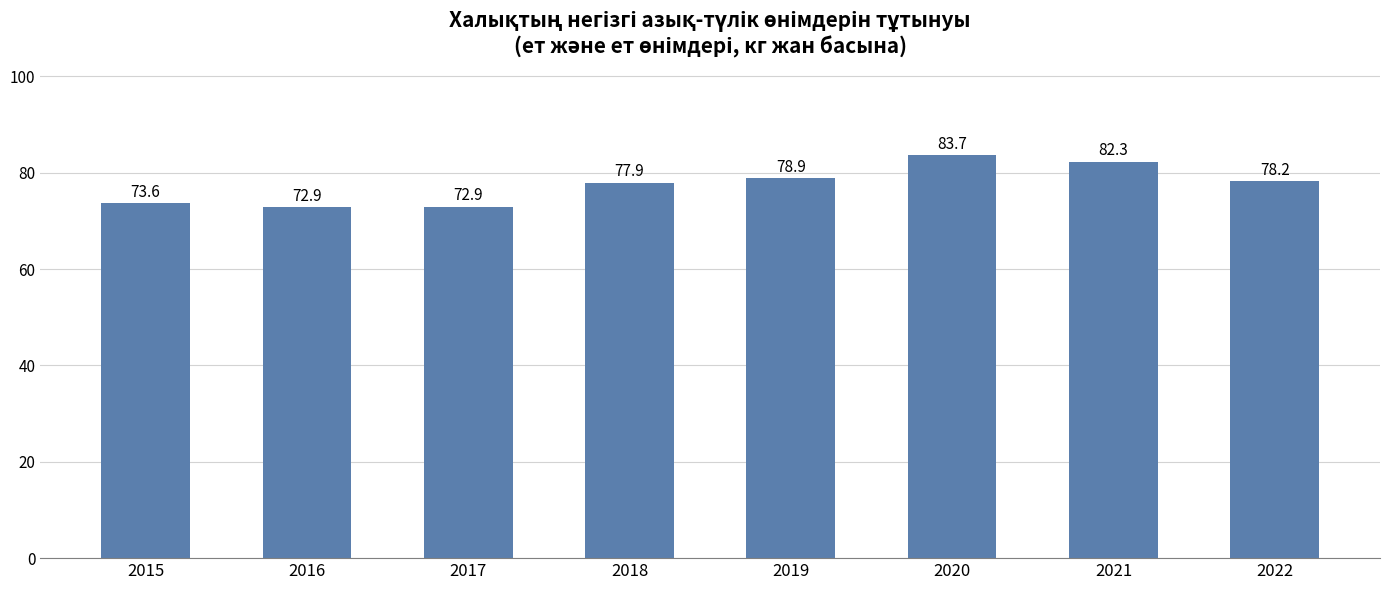

What is the minimum value shown in the chart?

72.9